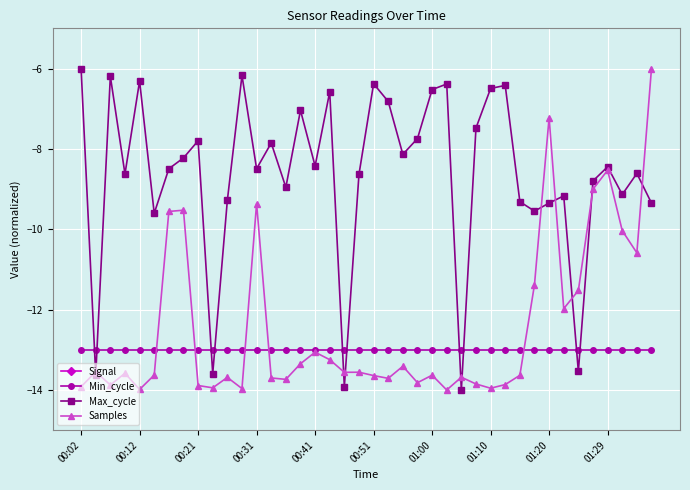

In Max_cycle, how many points are higher than both neighbors (excluding endpoints)?

13